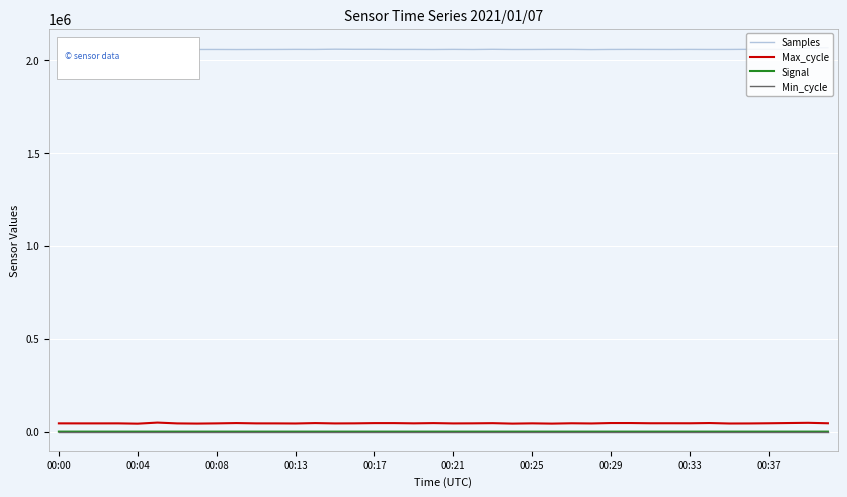

Which series has the largest total across all categories?

Samples